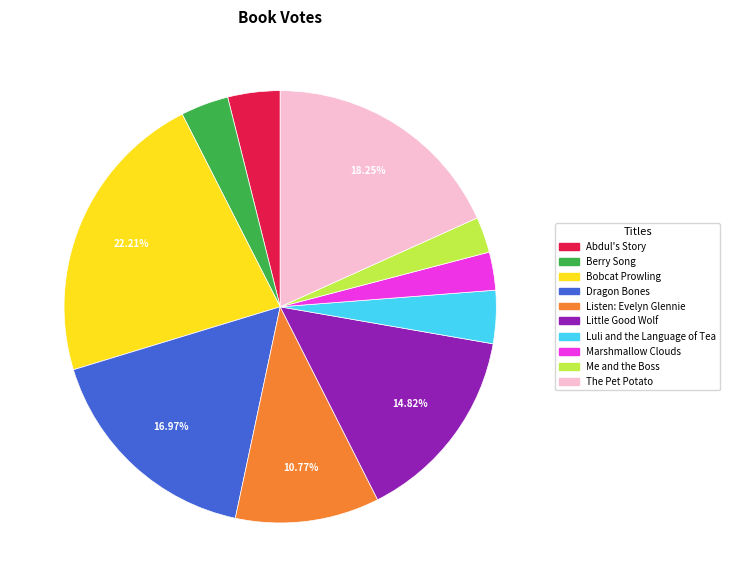

Is it true that Luli and the Language of Tea is 10% of the pie?

False